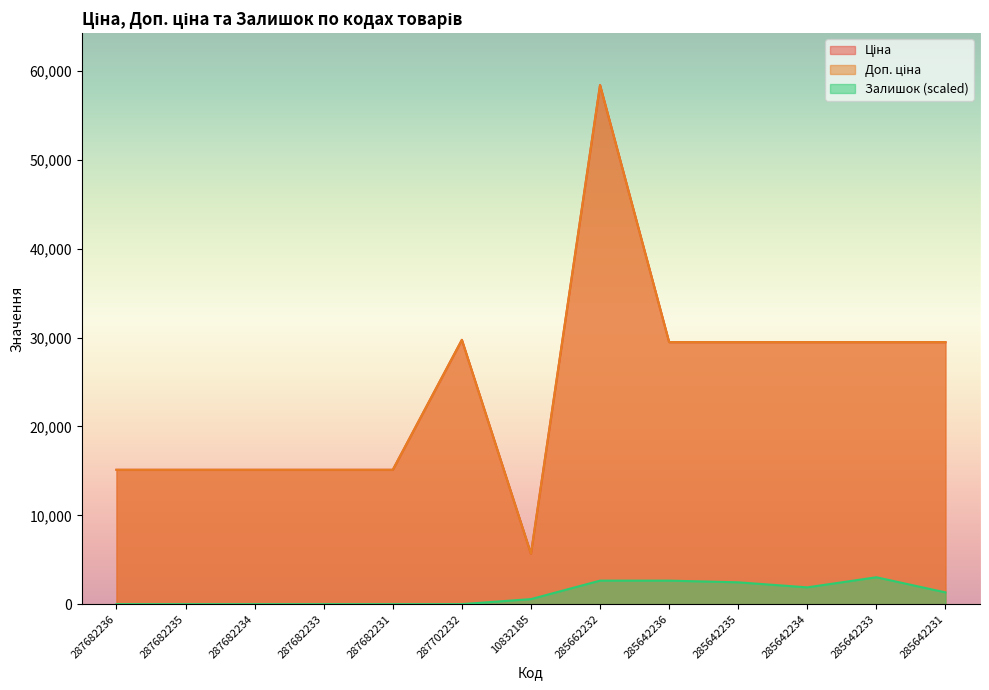

What is the difference between the maximum and minimum values in the Ціна series?

52752.7